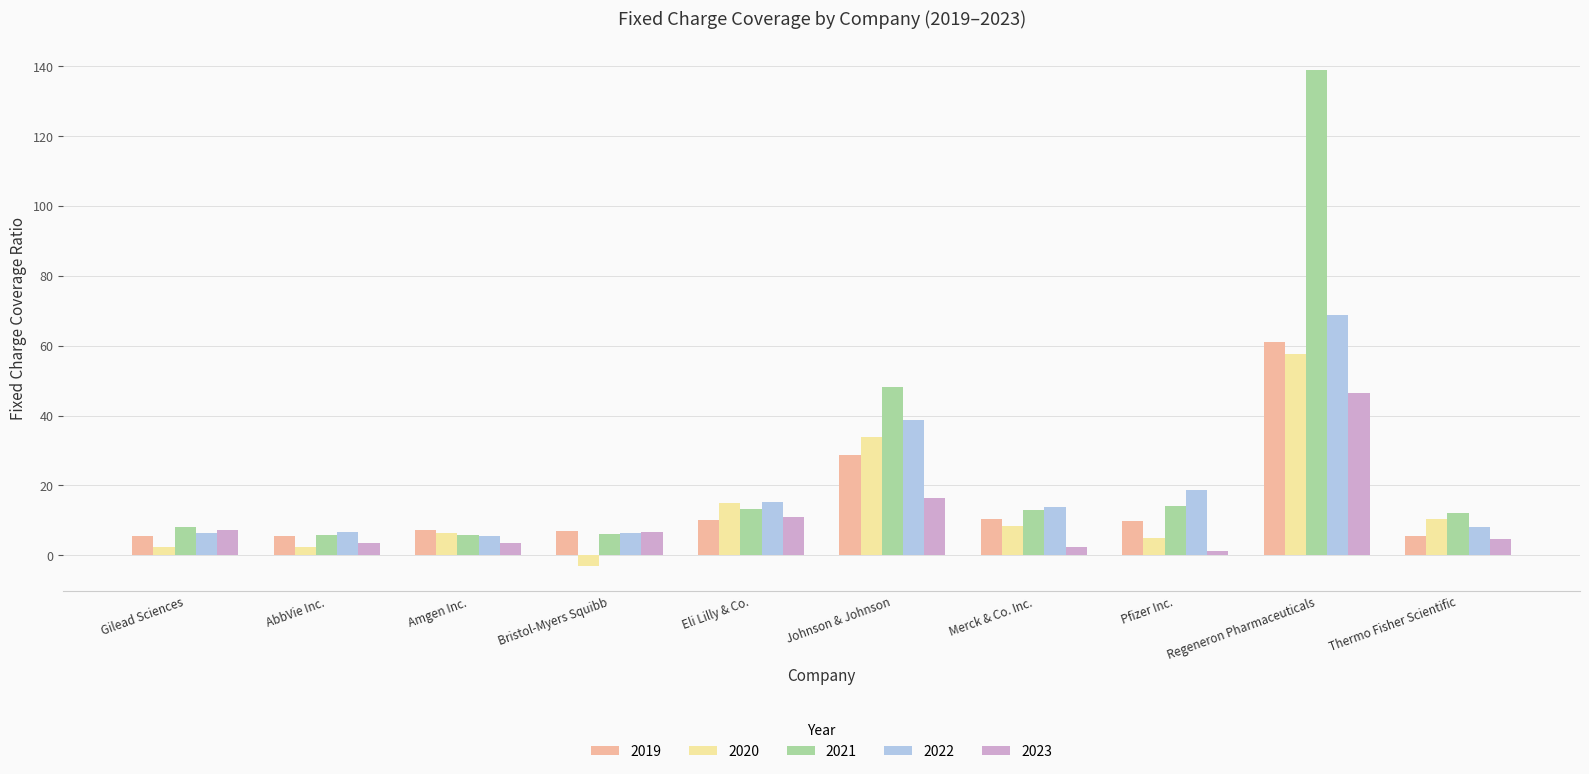

True or false: 2020 has a value of 57.7 at Regeneron Pharmaceuticals.

True